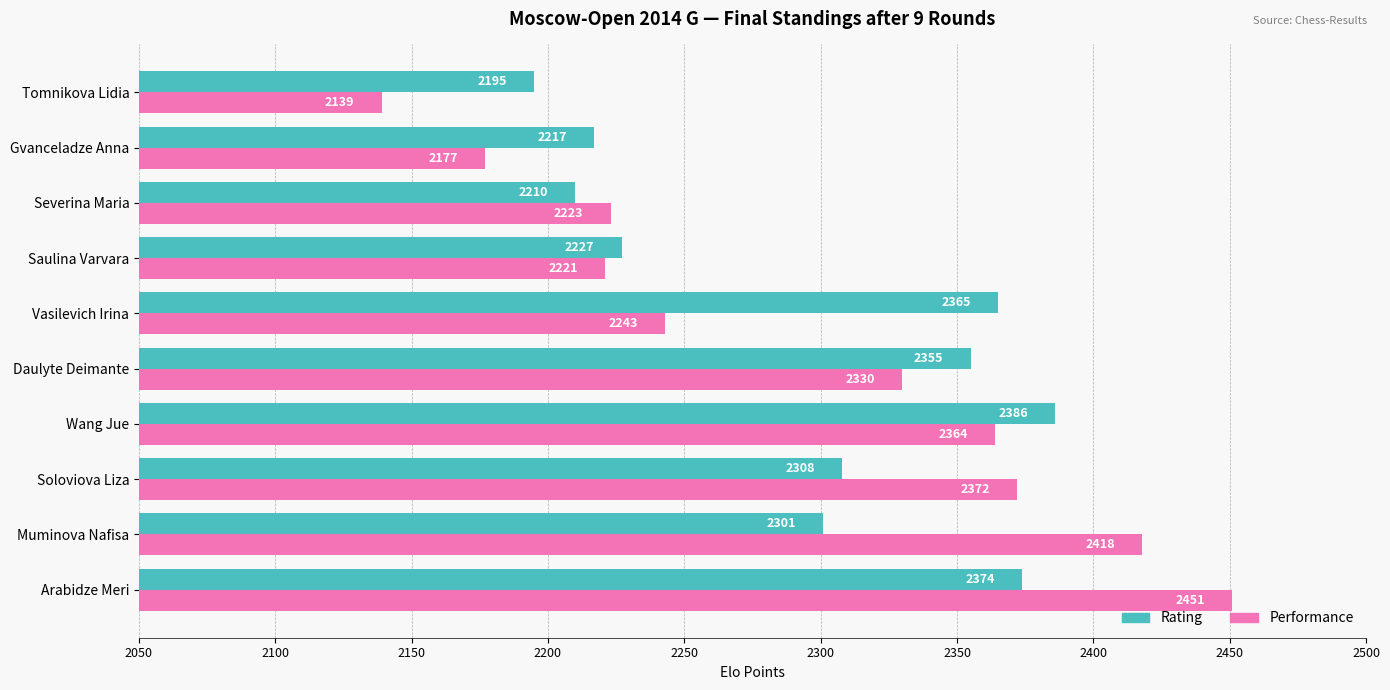

What is the average value of the Rating series?

2294